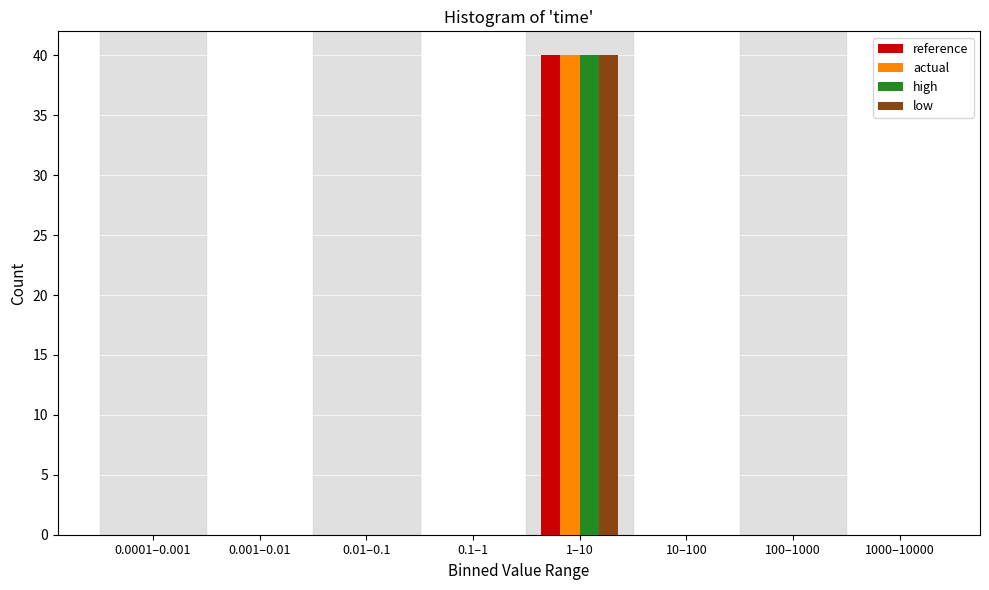

Is it true that reference equals 0 at 100–1000?

True